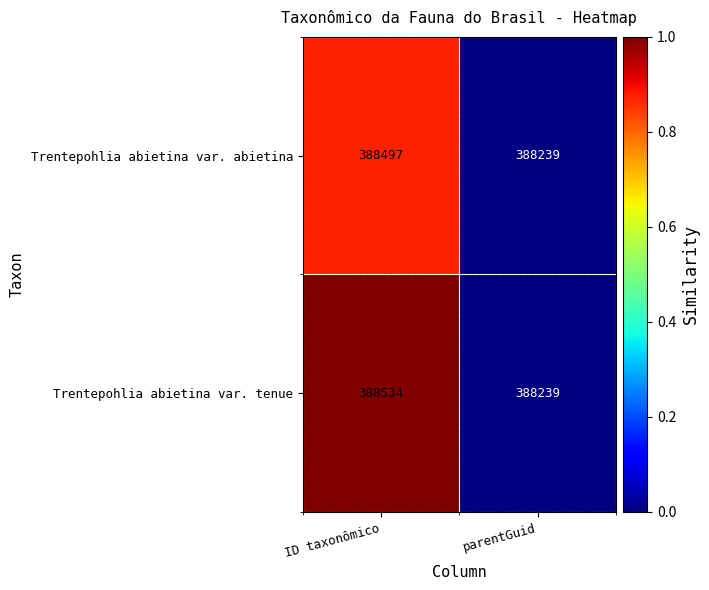

Which series changed the most between ID taxonômico and parentGuid?

Trentepohlia abietina var. tenue